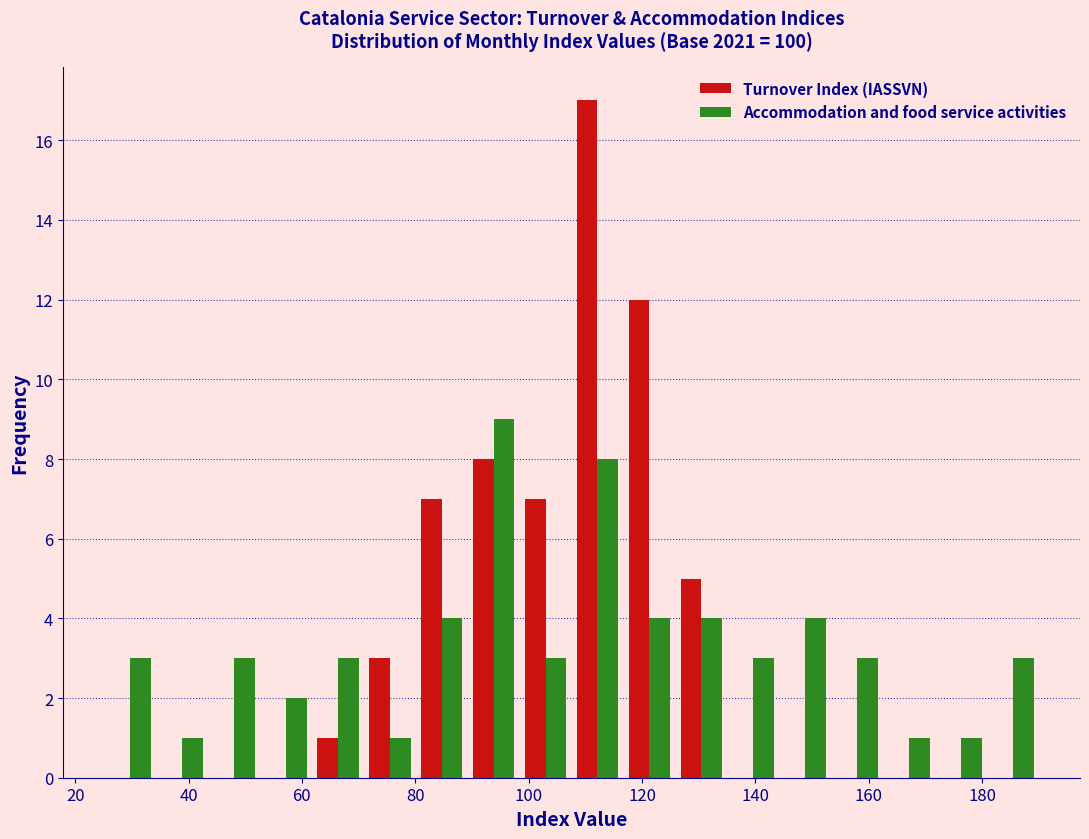

What is the height of the Turnover Index (IASSVN) bar covering 62 to 70 on the x-axis? Neither the bar edges nor the heights are printed on the chart, so give them approximately, as read against the axes.

1